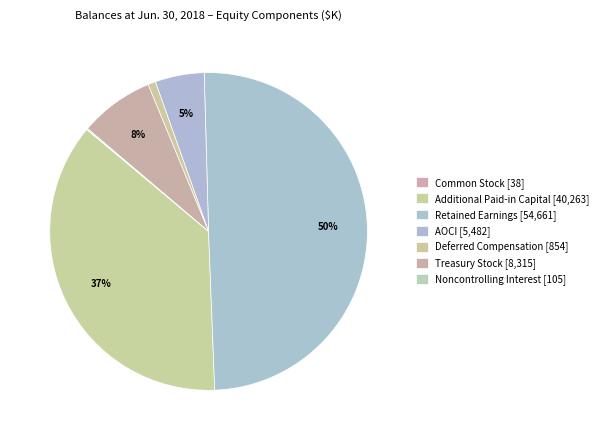

Count the number of slices in the pie.

7